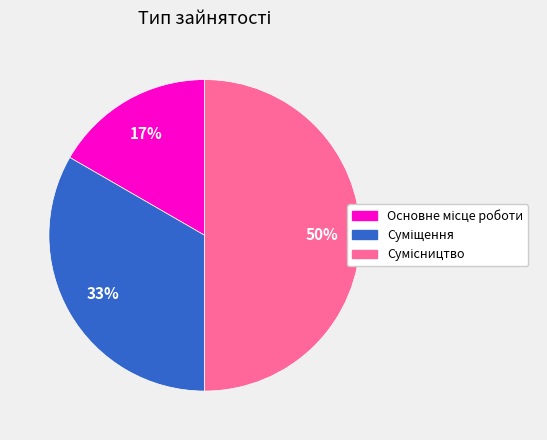

To the nearest percent, what is the difference between the largest and smallest slice percentages?

33%